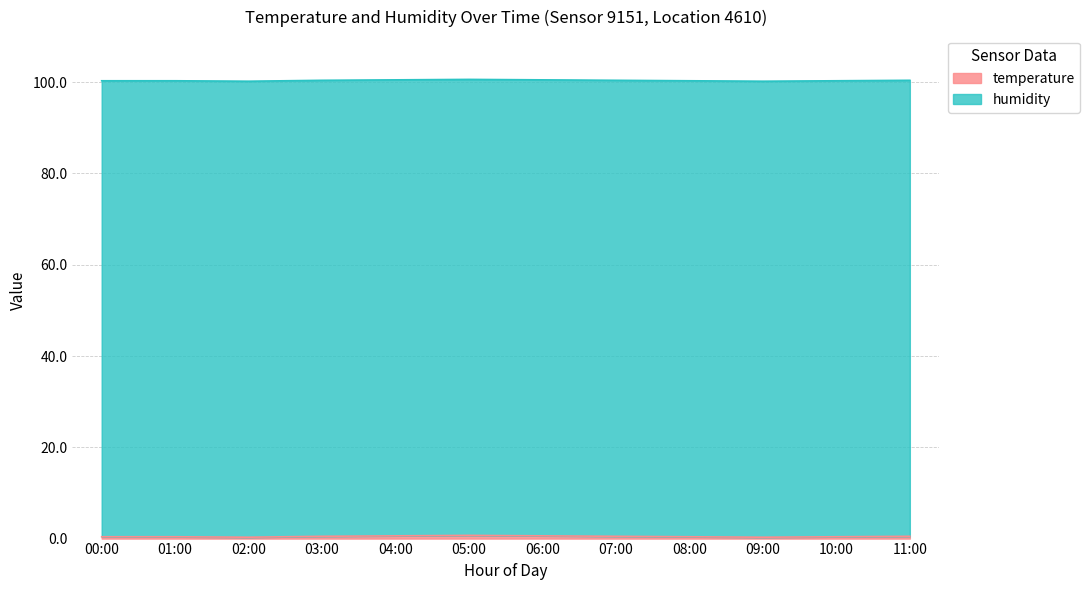

What is the sum of all values?

5.6